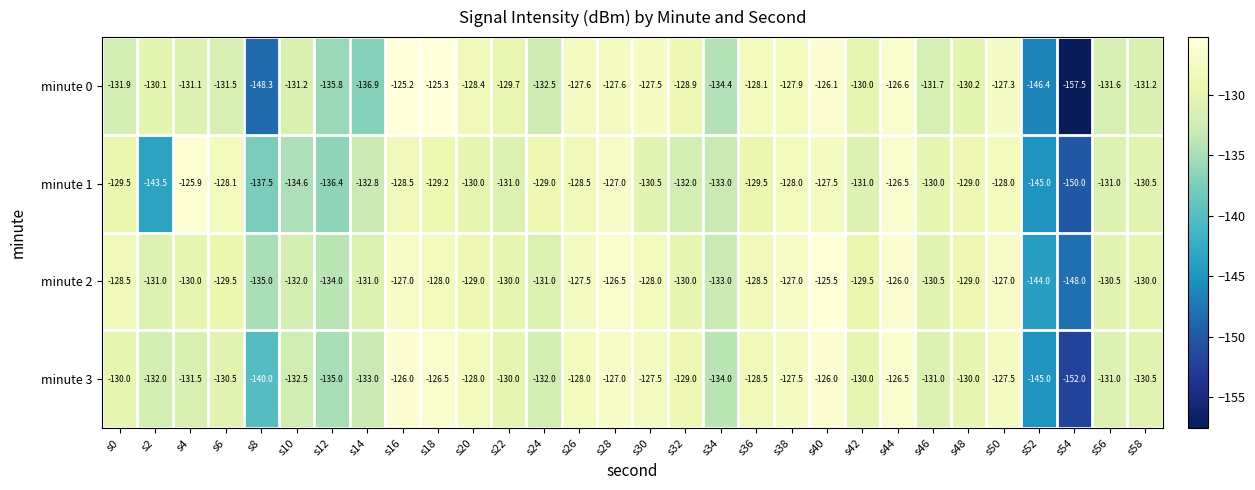

Count the number of categories in the chart.

30